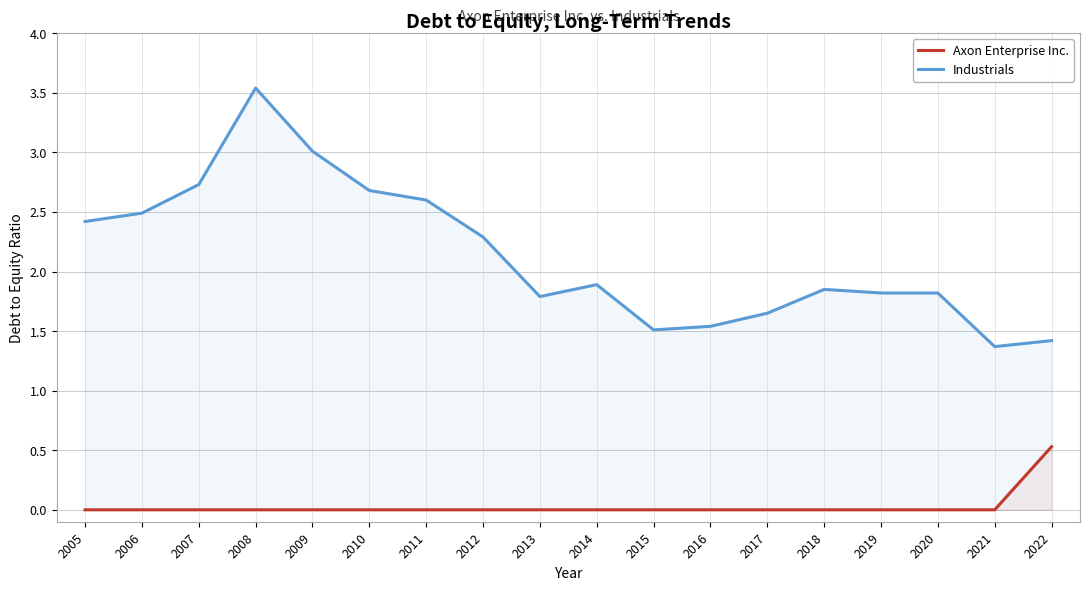

What are all the series names shown in the legend?

Axon Enterprise Inc., Industrials